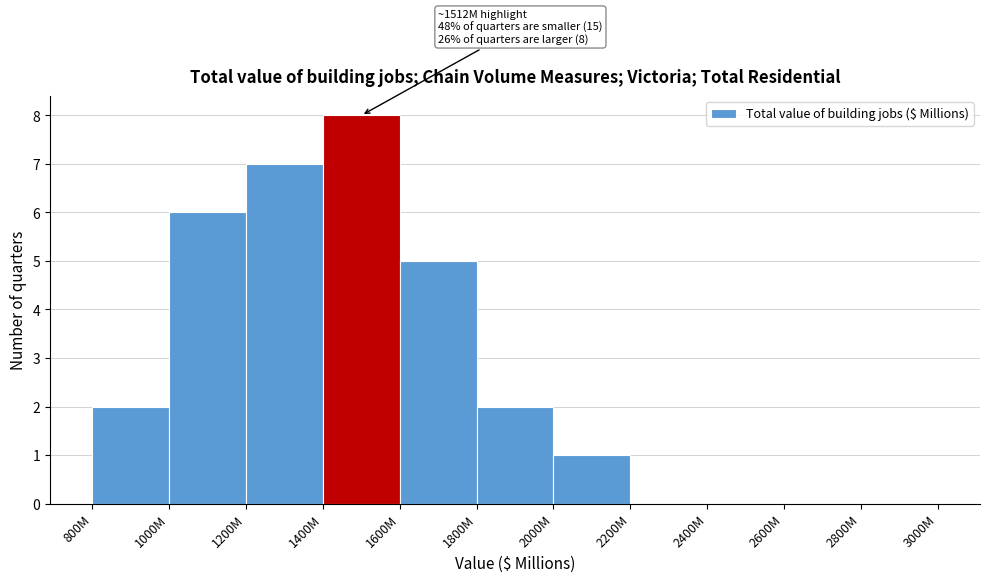

Reading right to left, what are all the values shown in this chart?

2800M=0	2600M=0	2400M=0	2200M=0	2000M=1	1800M=2	1600M=5	1400M=8	1200M=7	1000M=6	800M=2